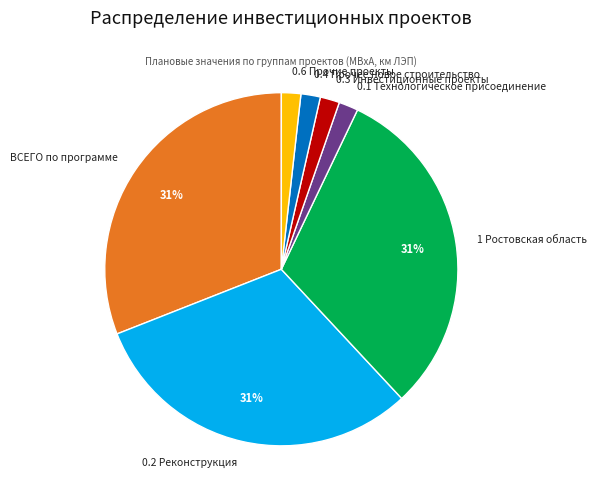

To the nearest percent, what is the difference between the largest and smallest slice percentages?

29%